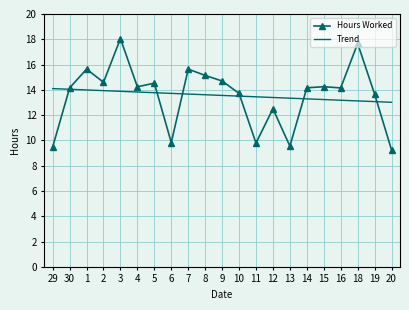

True or false: Hours Worked has a value of 9.8 at 11.

True